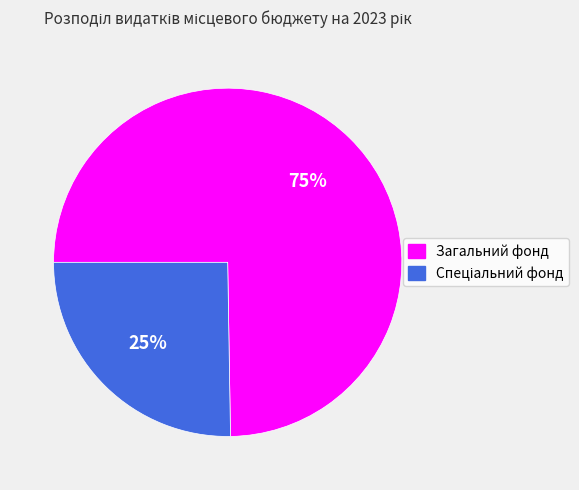

To the nearest percent, what is the average slice percentage?

50%